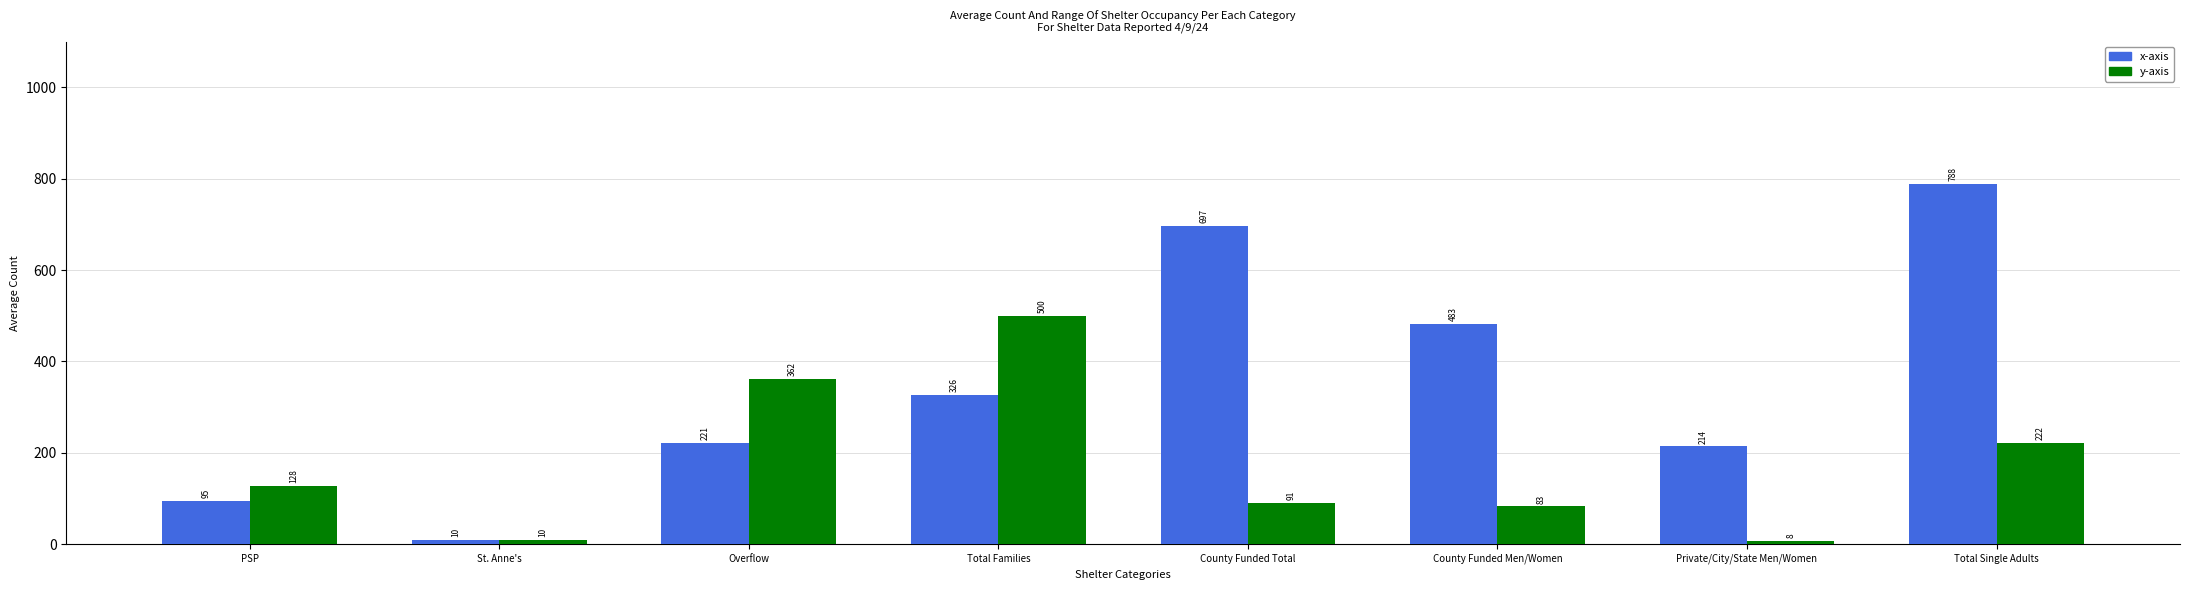

What position from the left is PSP?

1